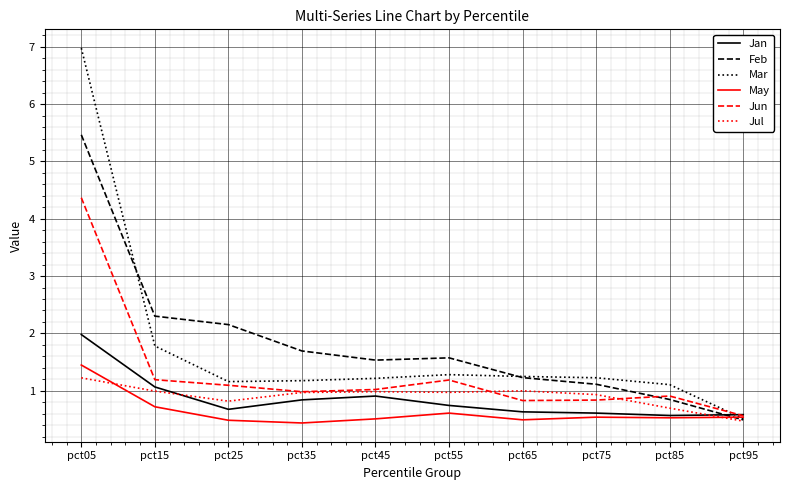

Is it true that Jan equals 0.4 at pct45?

False